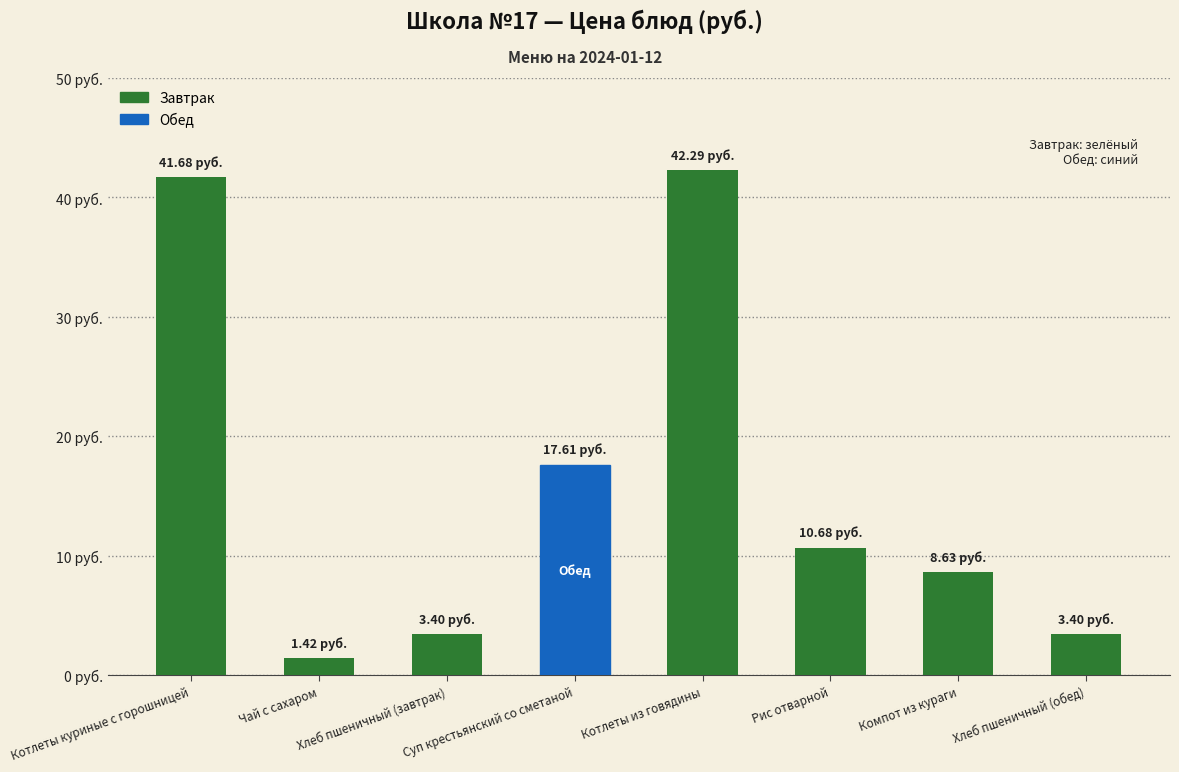

Does the chart contain any negative values?

No